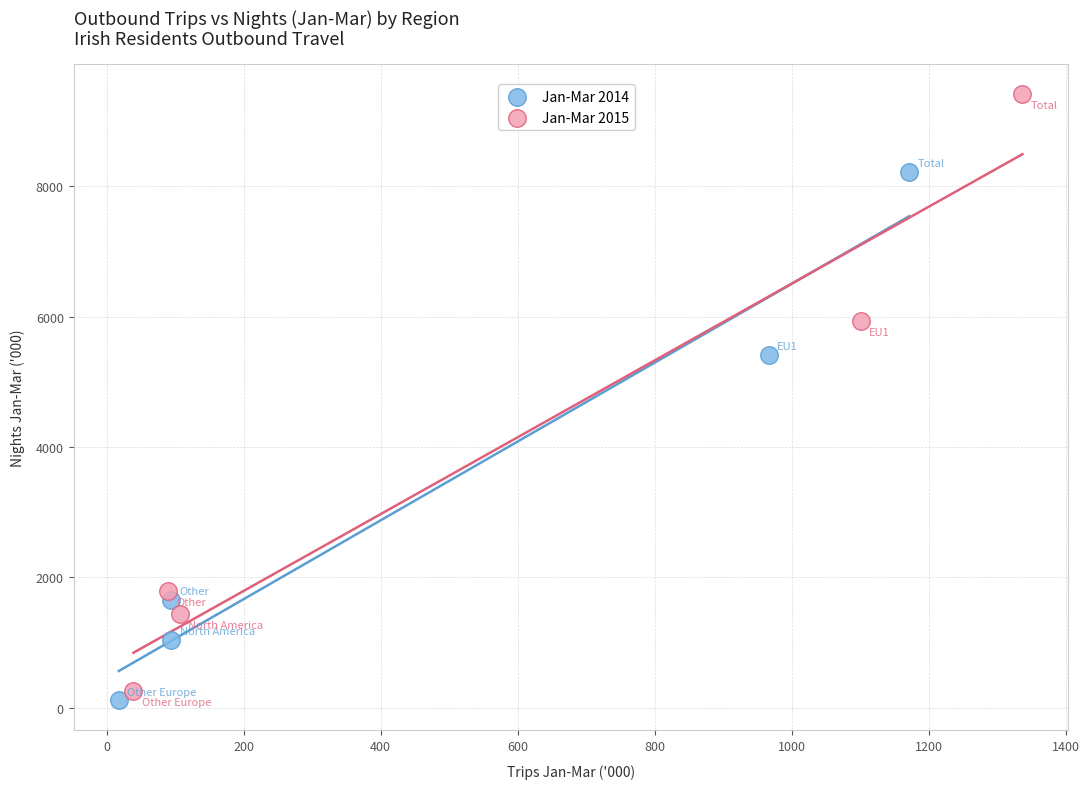

Which series has the largest Y range (max minus min)?

Jan-Mar 2015